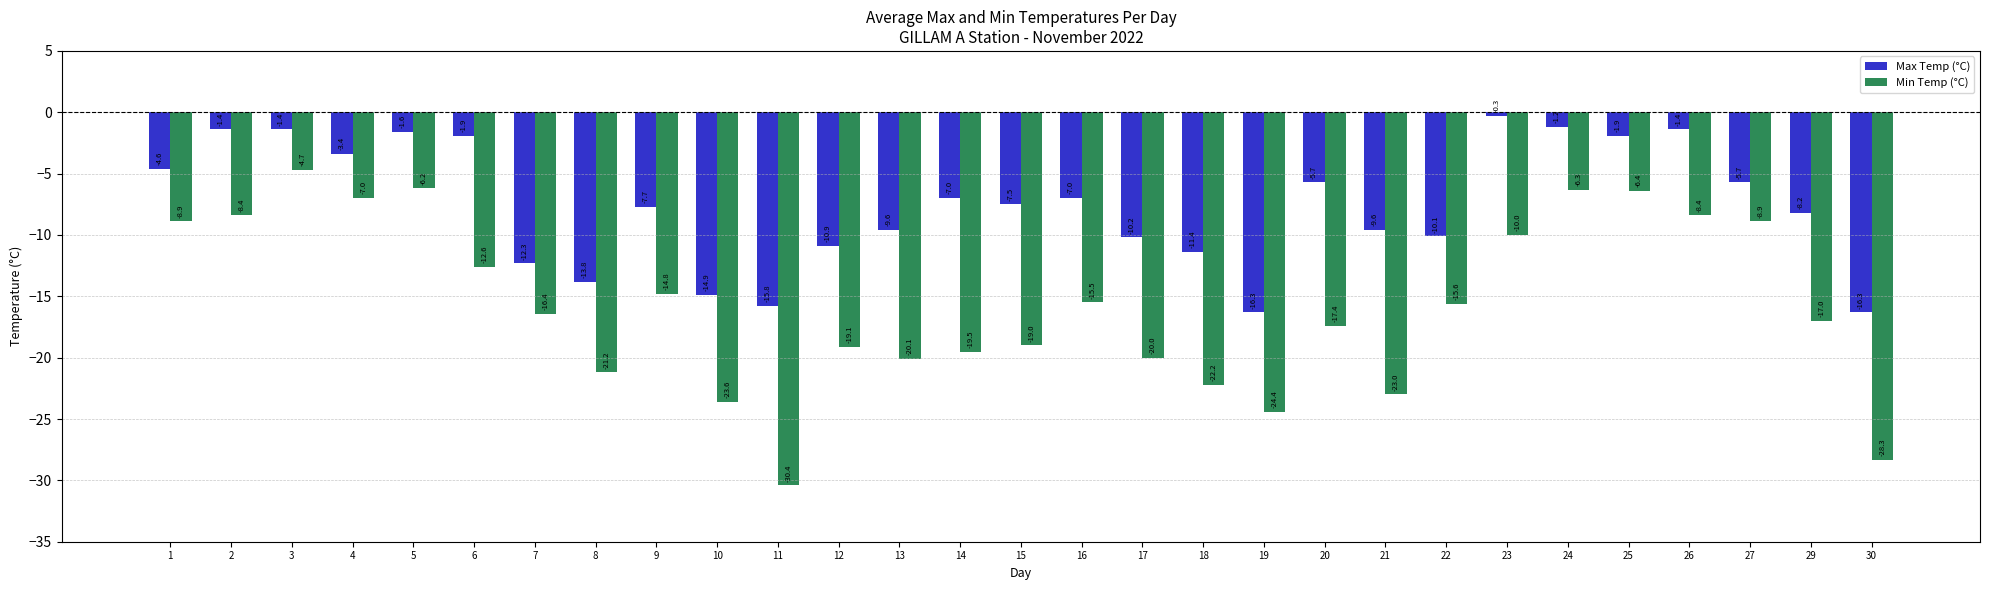

Reading left to right, extract all data points from this chart.

Max Temp (°C): 1=-4.6	2=-1.4	3=-1.4	4=-3.4	5=-1.6	6=-1.9	7=-12.3	8=-13.8	9=-7.7	10=-14.9	11=-15.8	12=-10.9	13=-9.6	14=-7.0	15=-7.5	16=-7.0	17=-10.2	18=-11.4	19=-16.3	20=-5.7	21=-9.6	22=-10.1	23=-0.3	24=-1.2	25=-1.9	26=-1.4	27=-5.7	29=-8.2	30=-16.3
Min Temp (°C): 1=-8.9	2=-8.4	3=-4.7	4=-7.0	5=-6.2	6=-12.6	7=-16.4	8=-21.2	9=-14.8	10=-23.6	11=-30.4	12=-19.1	13=-20.1	14=-19.5	15=-19.0	16=-15.5	17=-20.0	18=-22.2	19=-24.4	20=-17.4	21=-23.0	22=-15.6	23=-10.0	24=-6.3	25=-6.4	26=-8.4	27=-8.9	29=-17.0	30=-28.3